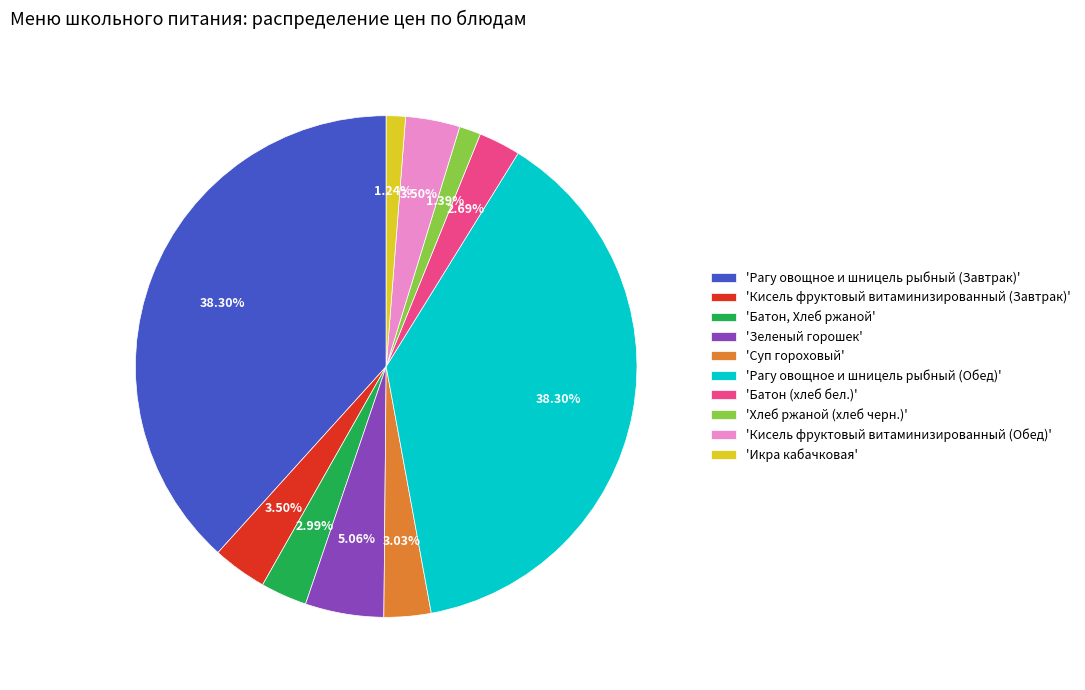

Is there a majority slice in this chart?

No